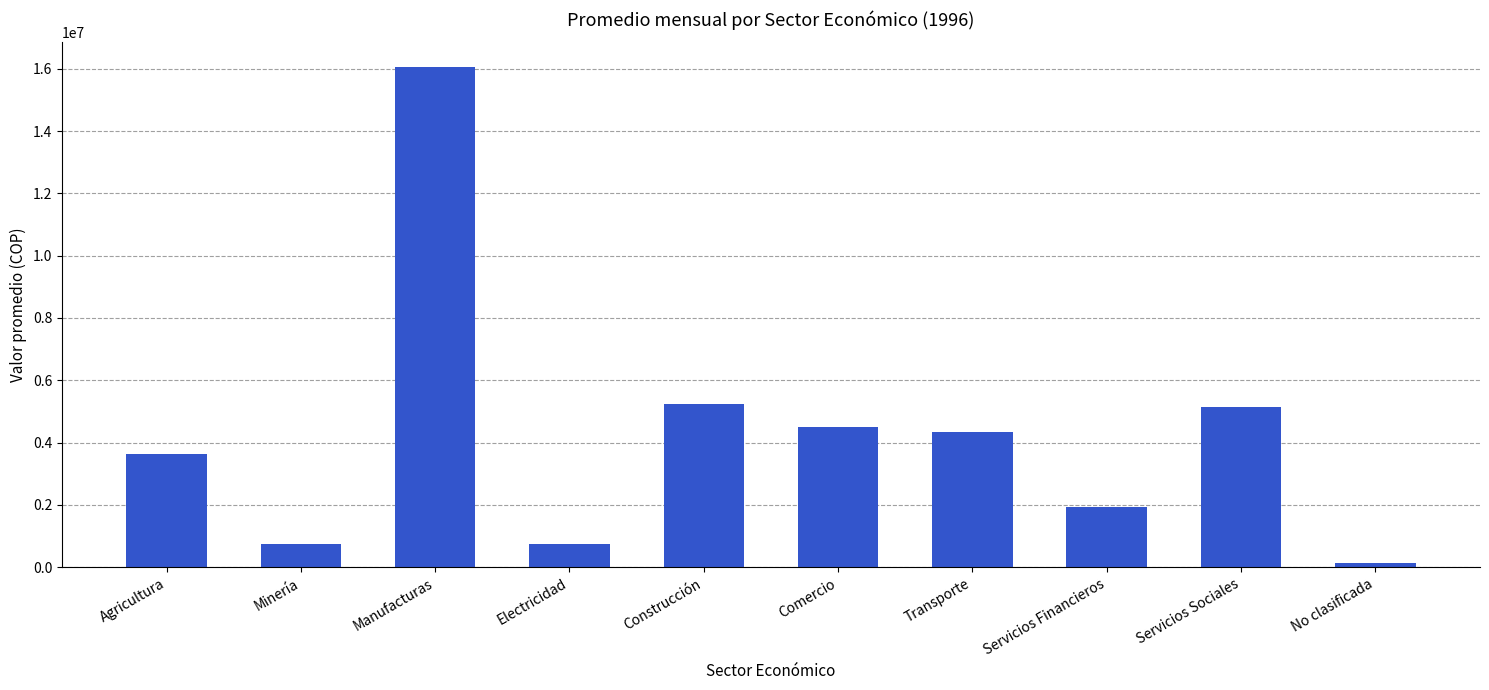

What is the label of the 3rd bar from the right?

Servicios Financieros